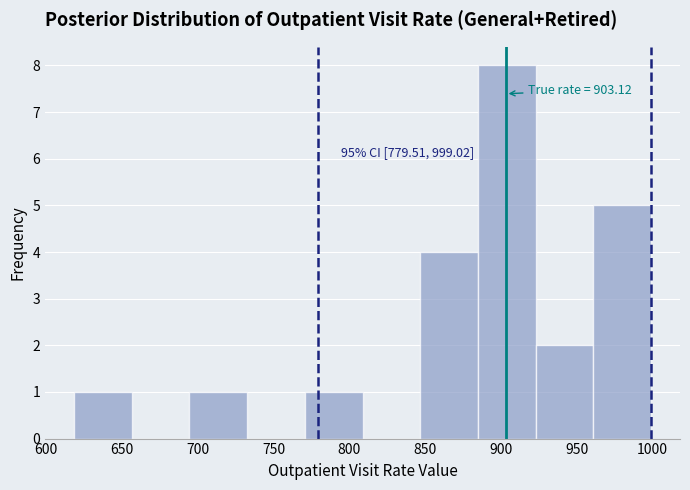

Over which range of the x-axis is the bar tallest?

885 to 925